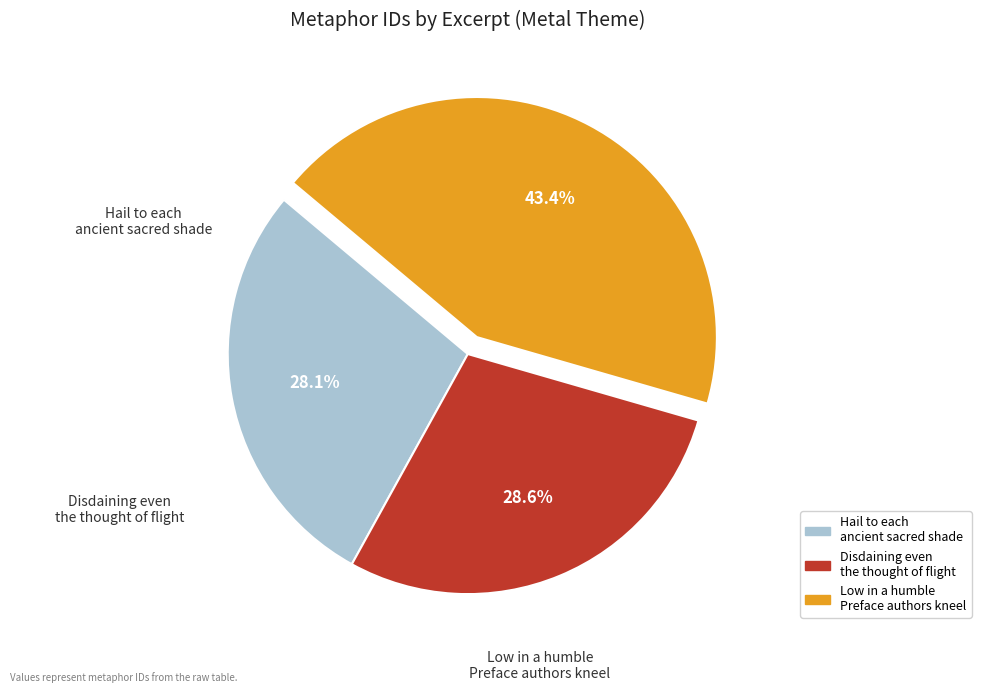

What portion of the pie excludes Low in a humble Preface authors kneel?

56.6%